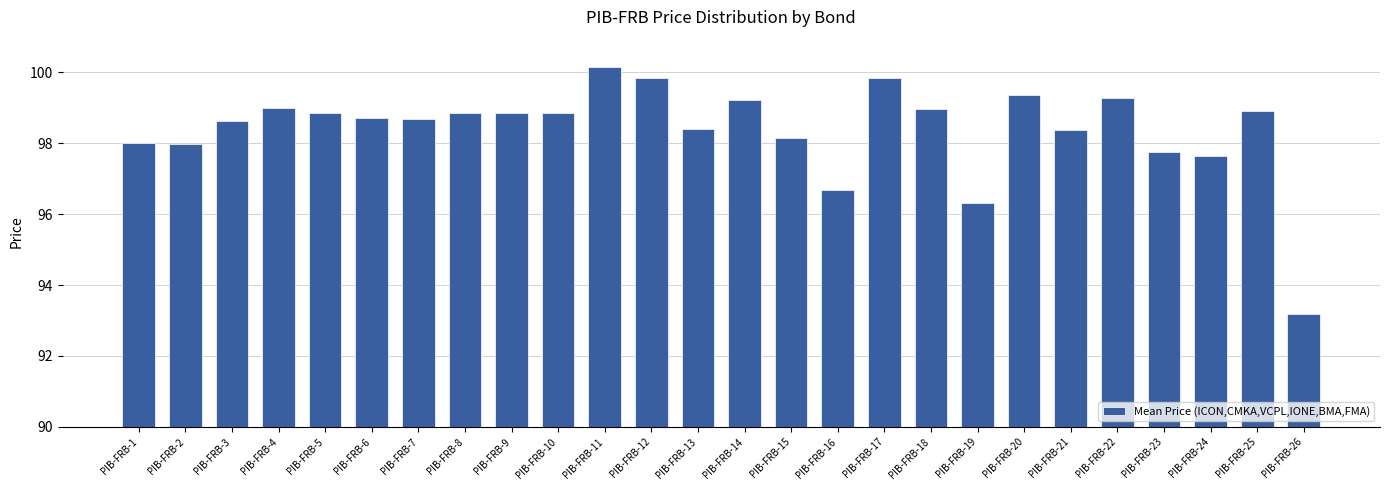

Is it true that the value at PIB-FRB-23 is 97.7?

True